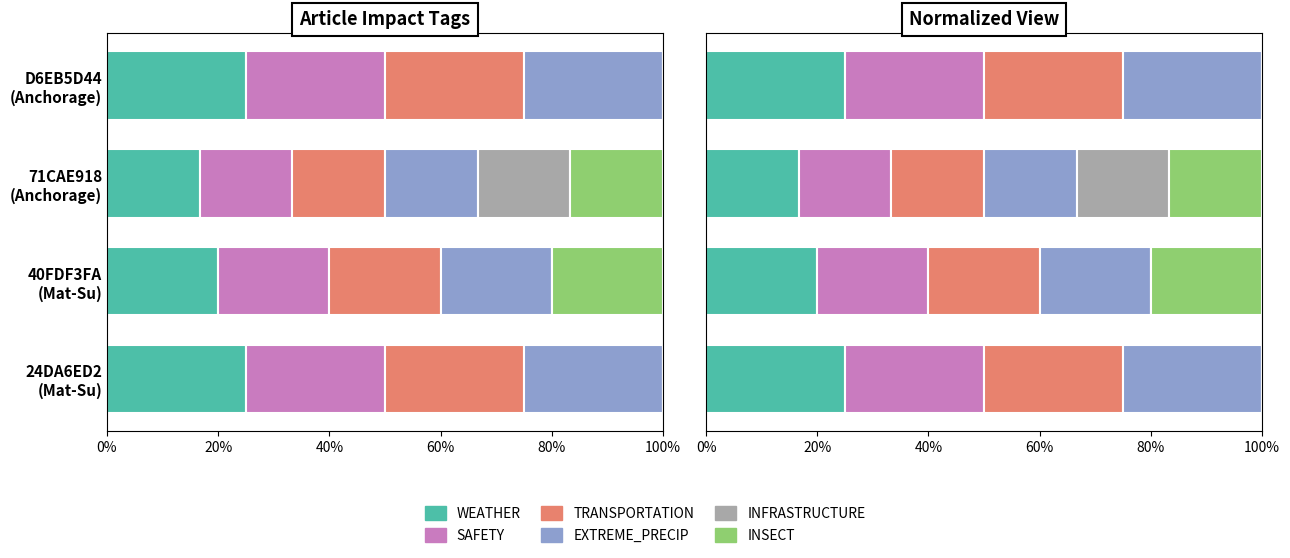

Rank the series at 40FDF3FA (Mat-Su) from highest to lowest value.

WEATHER, SAFETY, TRANSPORTATION, EXTREME_PRECIP, INSECT, INFRASTRUCTURE